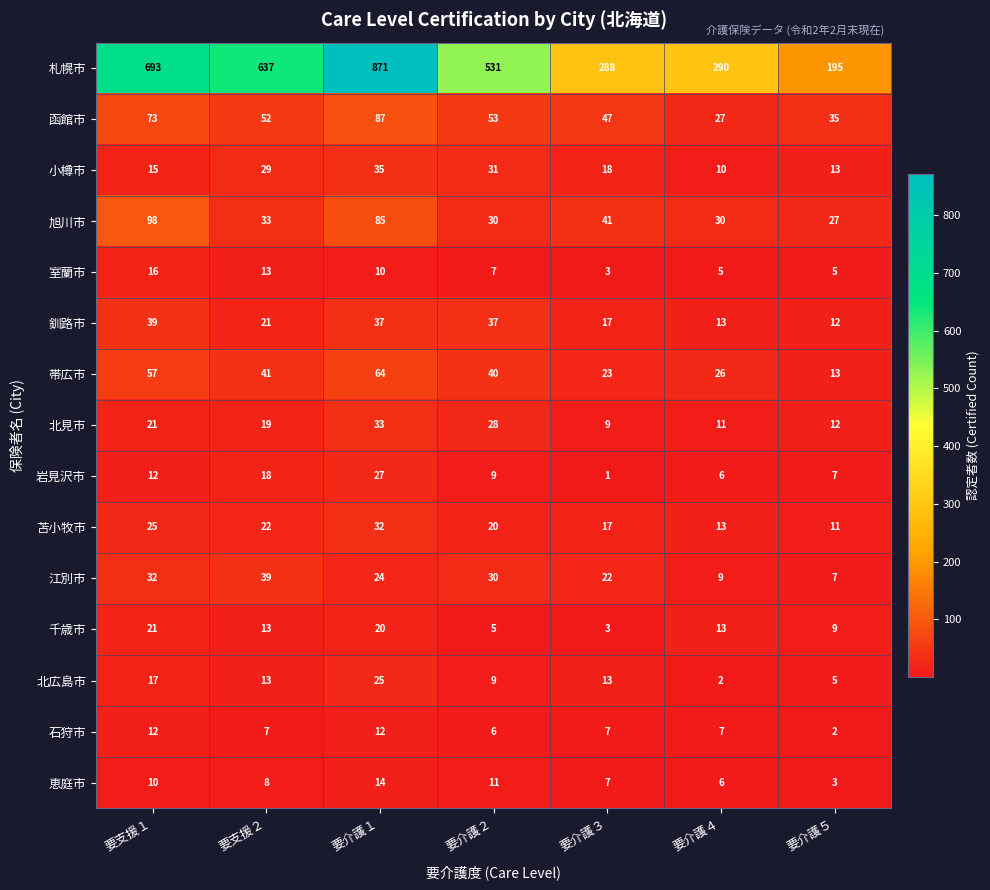

Which category has the highest value across all series?

要介護１